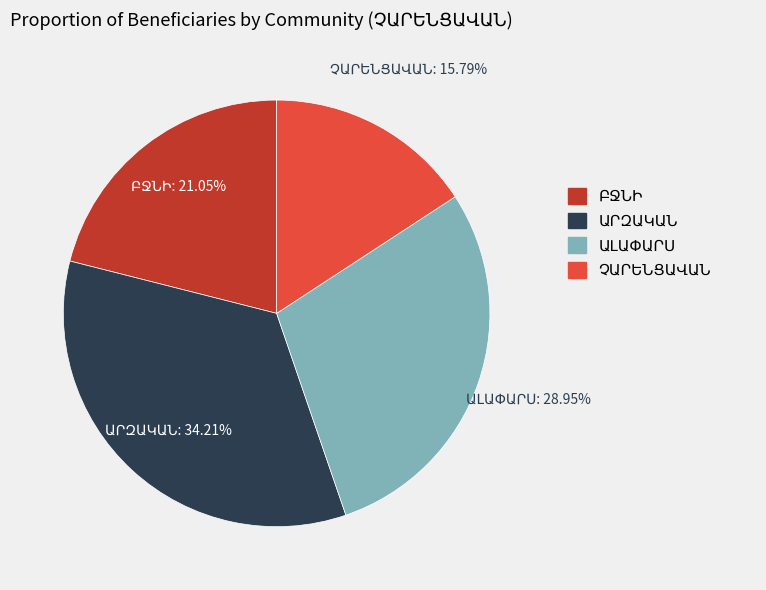

Is there any slice that represents more than half of the pie?

No